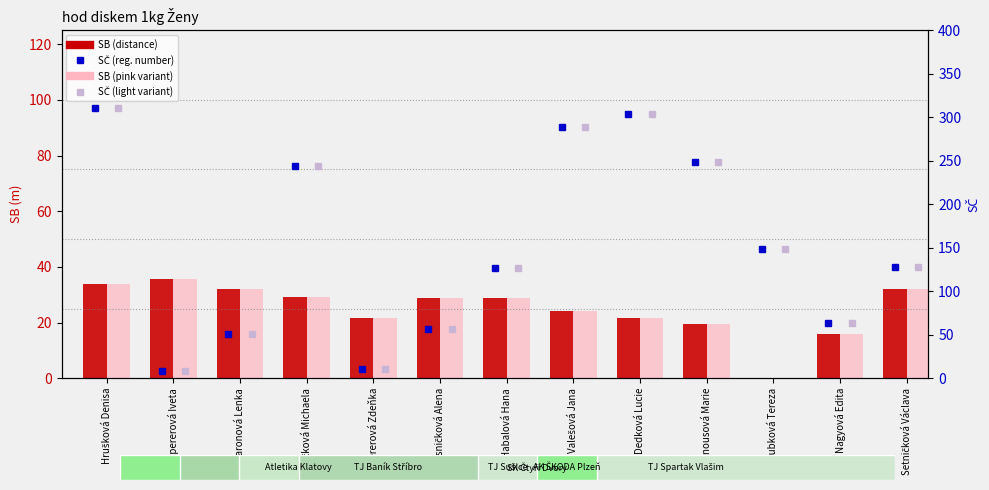

What is the sum of the SČ (light) values at Kvasničková Alena and Habalová Hana?

184.0